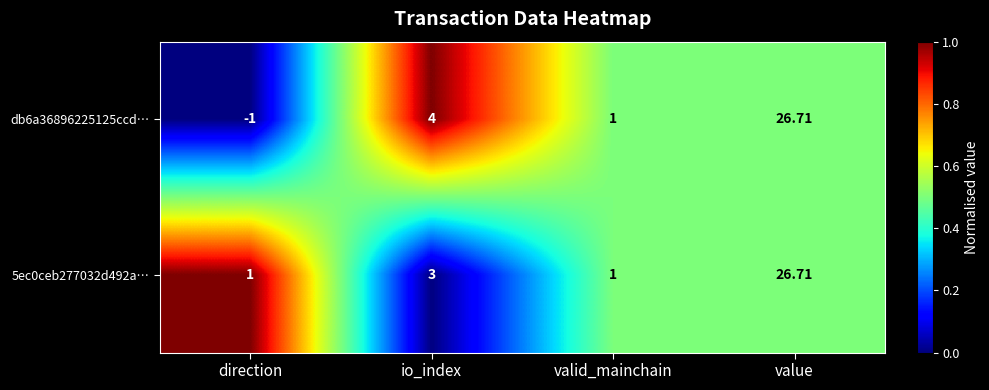

Which category has the highest value across all series?

value